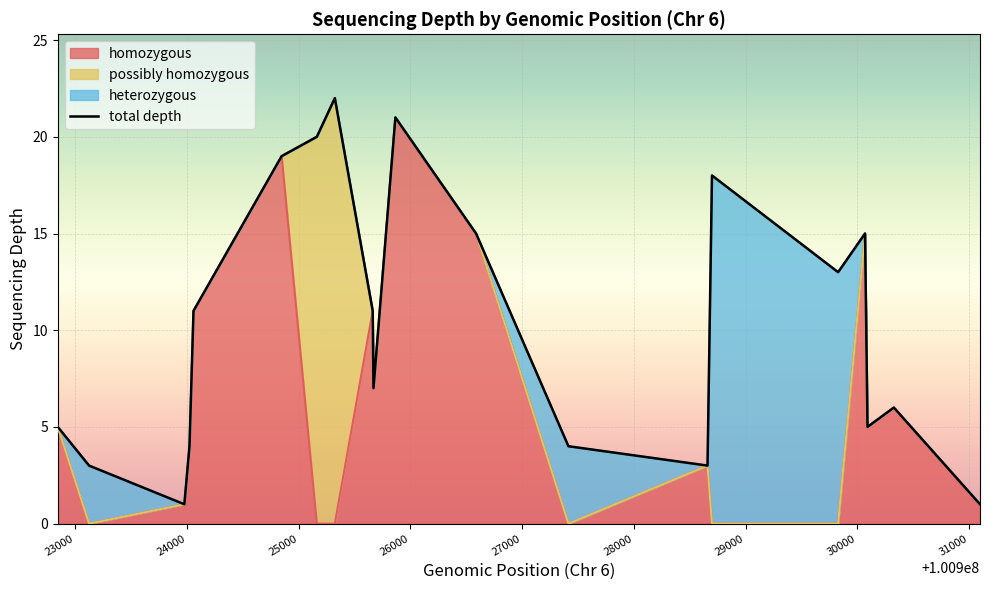

What is the sum of all values?

211